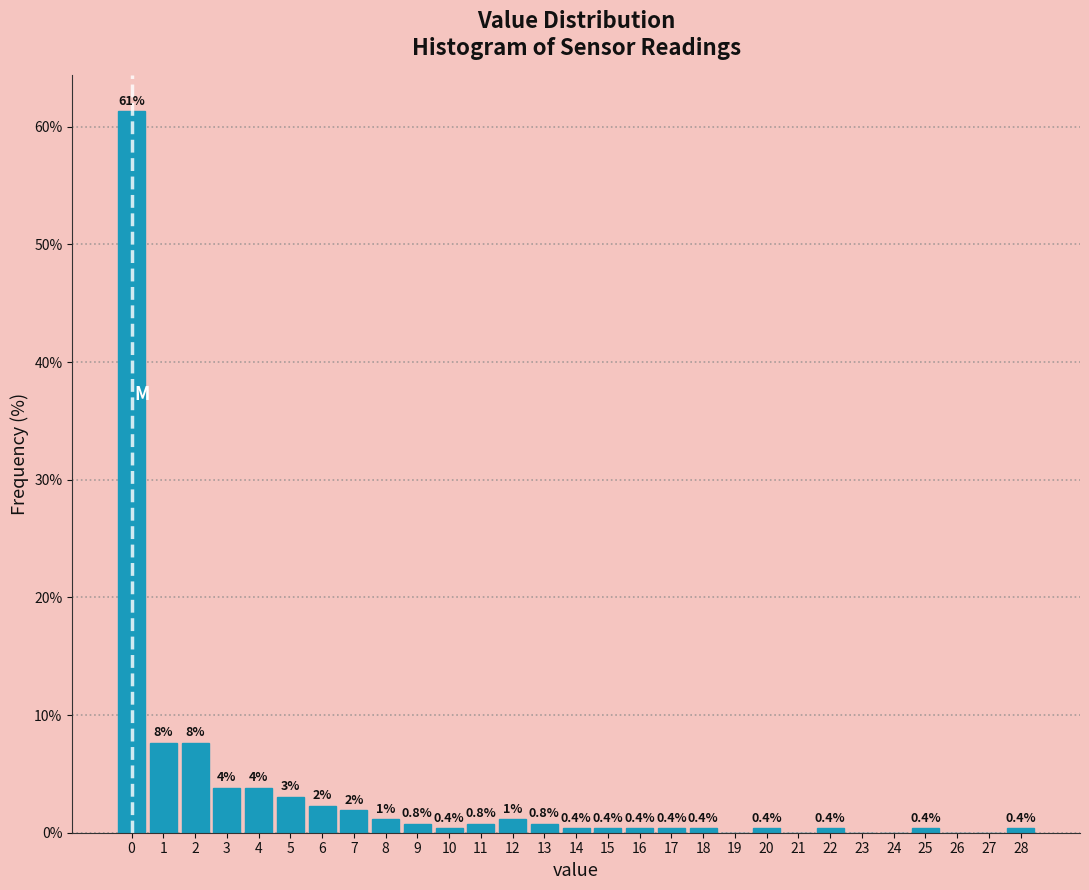

Over which range of the x-axis is the bar tallest?

-0.5 to 0.5